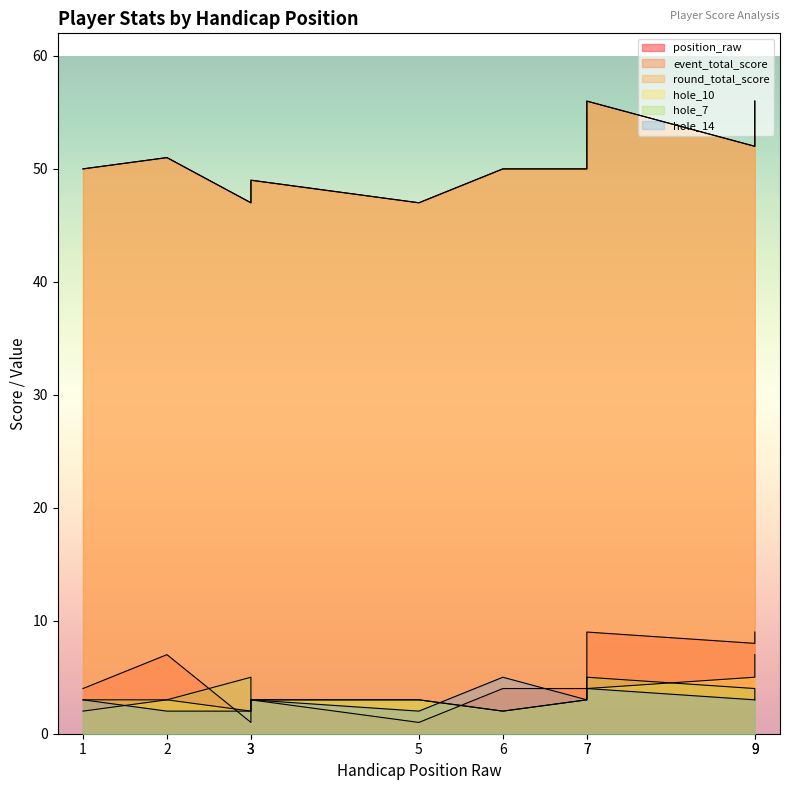

What are all the series names shown in the legend?

position_raw, event_total_score, round_total_score, hole_10, hole_7, hole_14